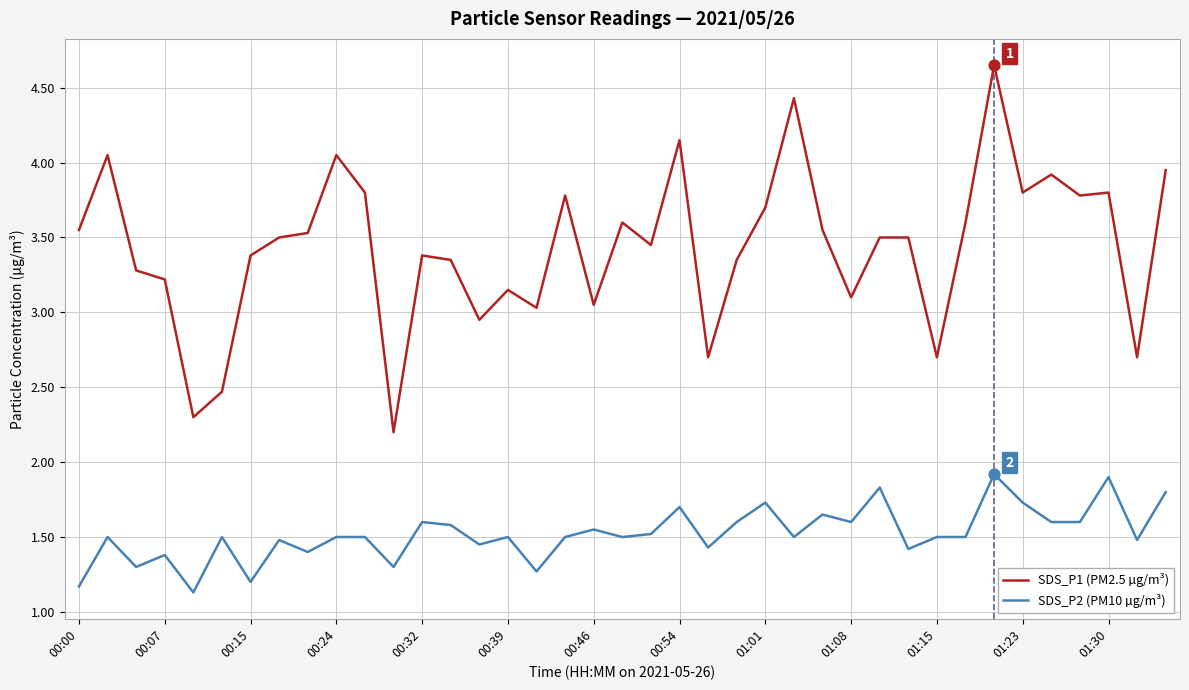

What are all the series names shown in the legend?

SDS_P1 (PM2.5 µg/m³), SDS_P2 (PM10 µg/m³)